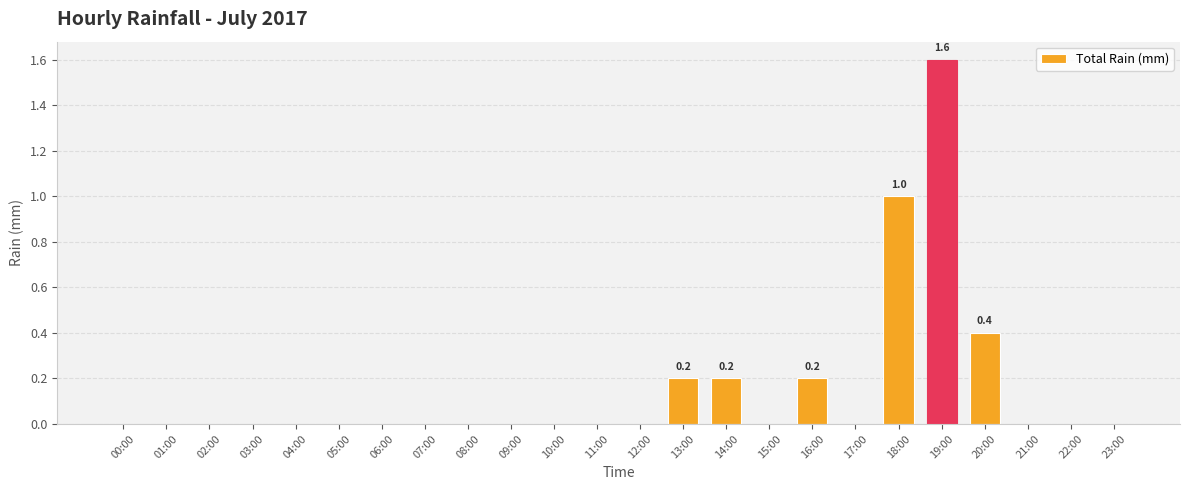

What is the change in value from 01:00 to 19:00?

+1.6